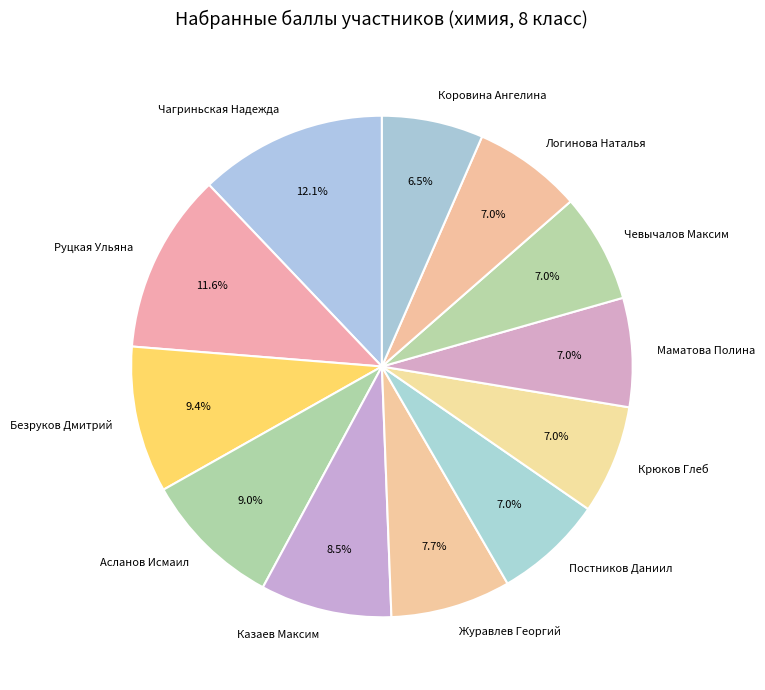

What percentage is the Крюков Глеб slice, to the nearest percent?

7%